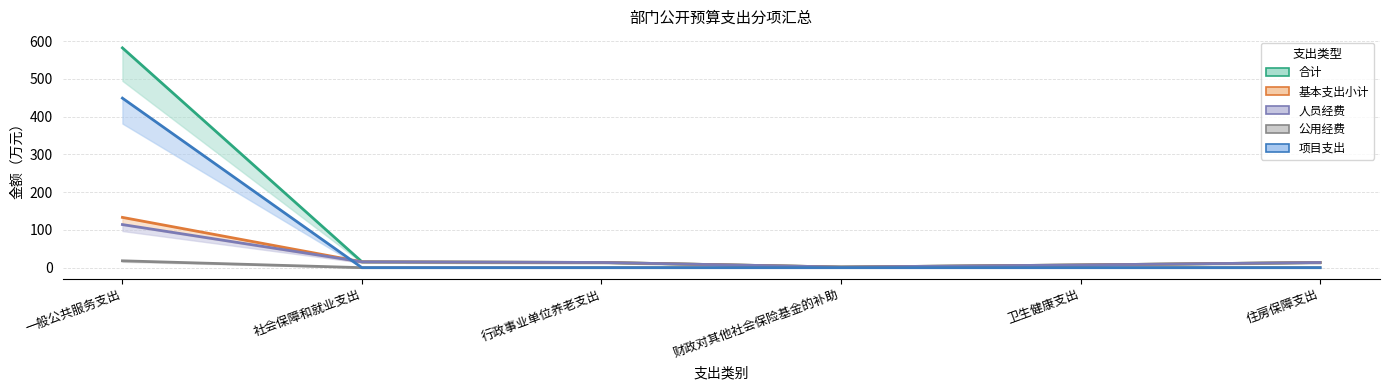

What is the difference between the maximum and second lowest values in the 合计 series?

575.0